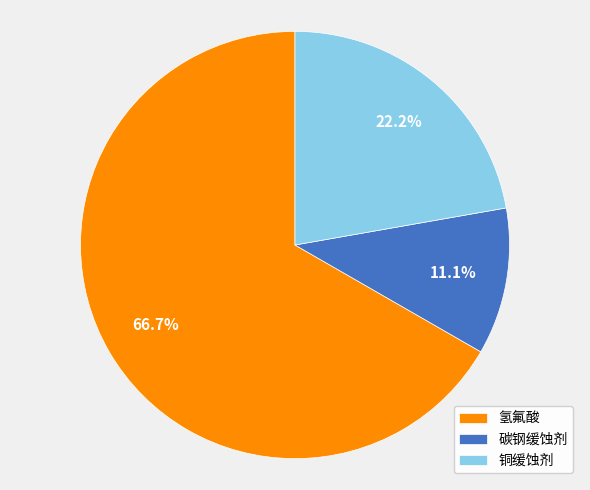

To the nearest percent, what portion does 铜缓蚀剂 represent?

22%